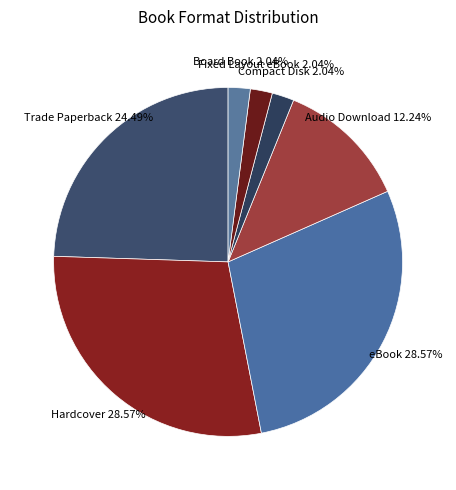

Combined, do Hardcover and Audio Download account for over 50%?

No